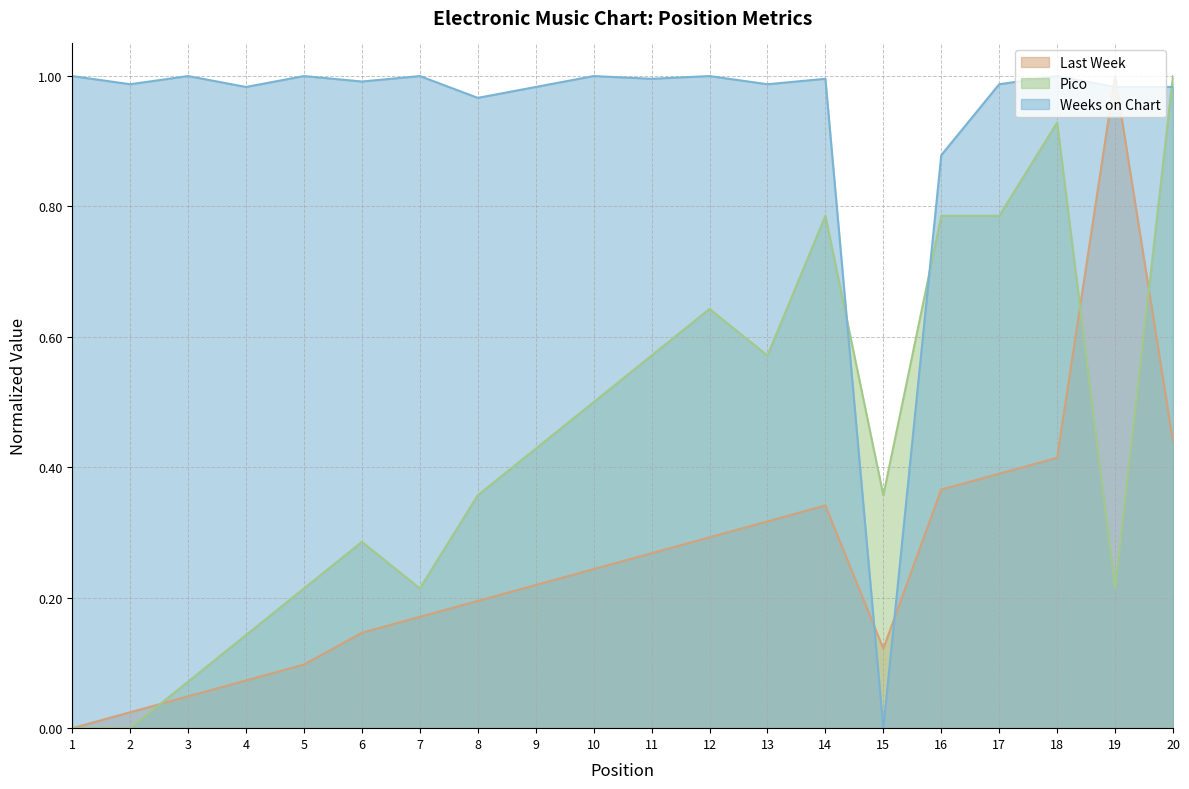

Reading right to left, list all the values displayed in this chart.

Last Week: 0.4	1.0	0.4	0.4	0.4	0.1	0.3	0.3	0.3	0.3	0.2	0.2	0.2	0.2	0.1	0.1	0.1	0.0	0.0	0.0
Pico: 1.0	0.2	0.9	0.8	0.8	0.4	0.8	0.6	0.6	0.6	0.5	0.4	0.4	0.2	0.3	0.2	0.1	0.1	0.0	0.0
Weeks on Chart: 1.0	1.0	1.0	1.0	0.9	0.0	1.0	1.0	1.0	1.0	1.0	1.0	1.0	1.0	1.0	1.0	1.0	1.0	1.0	1.0